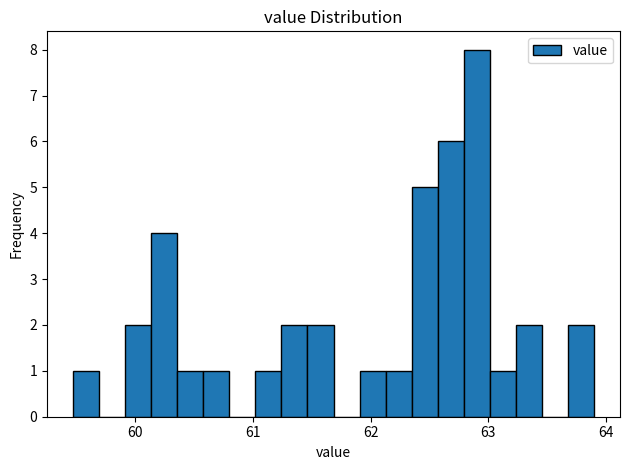

Read against the x-axis, roughly where is the centre of the tallest bar?

62.9